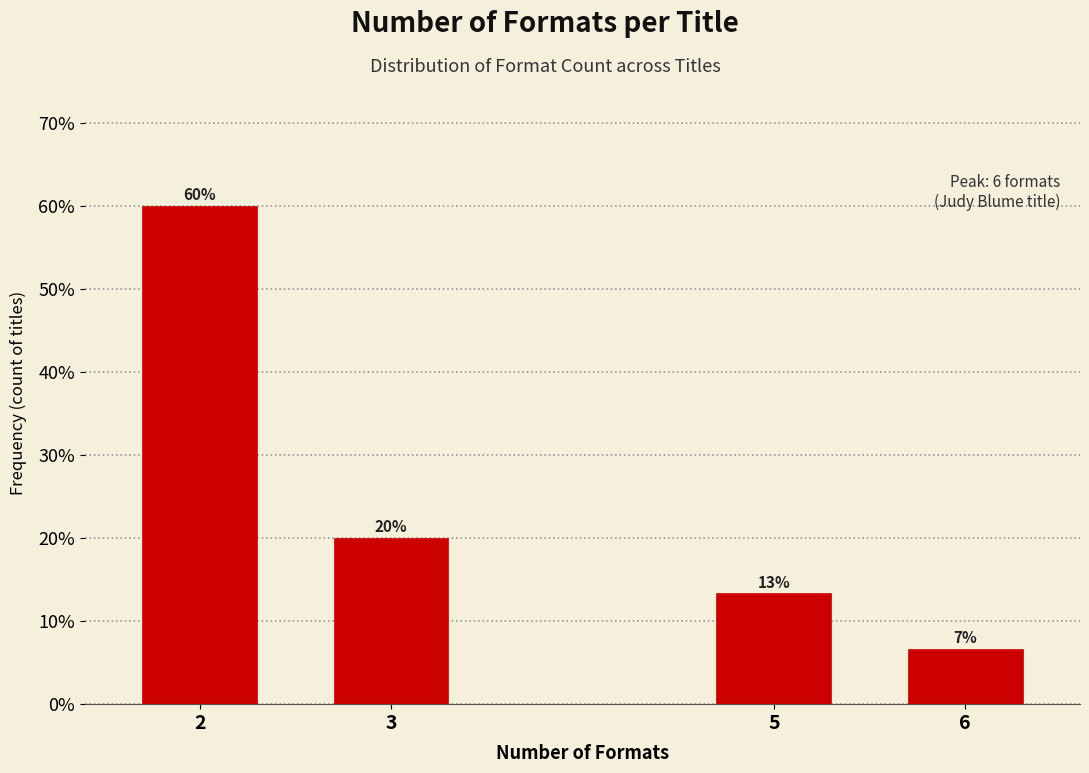

What is the smallest value displayed?

6.7